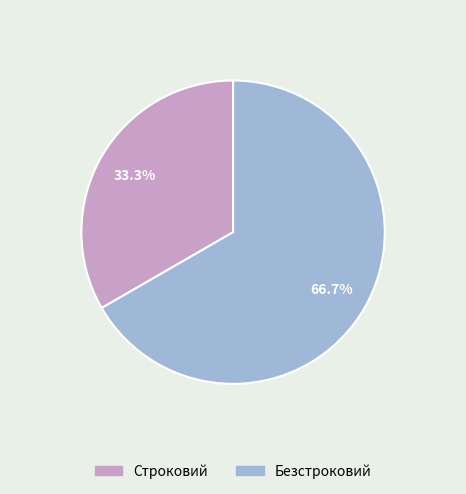

Which slice is the largest?

Безстроковий